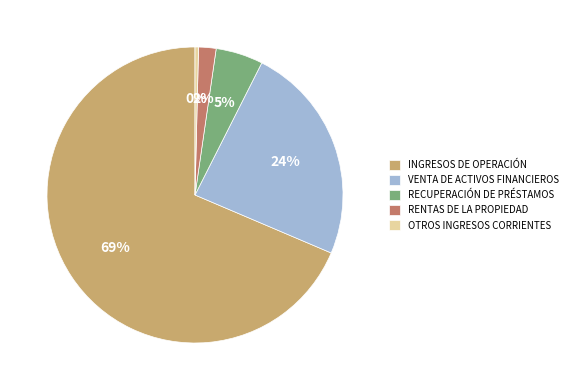

To the nearest percent, what percentage of the pie is RECUPERACIÓN DE PRÉSTAMOS?

5%